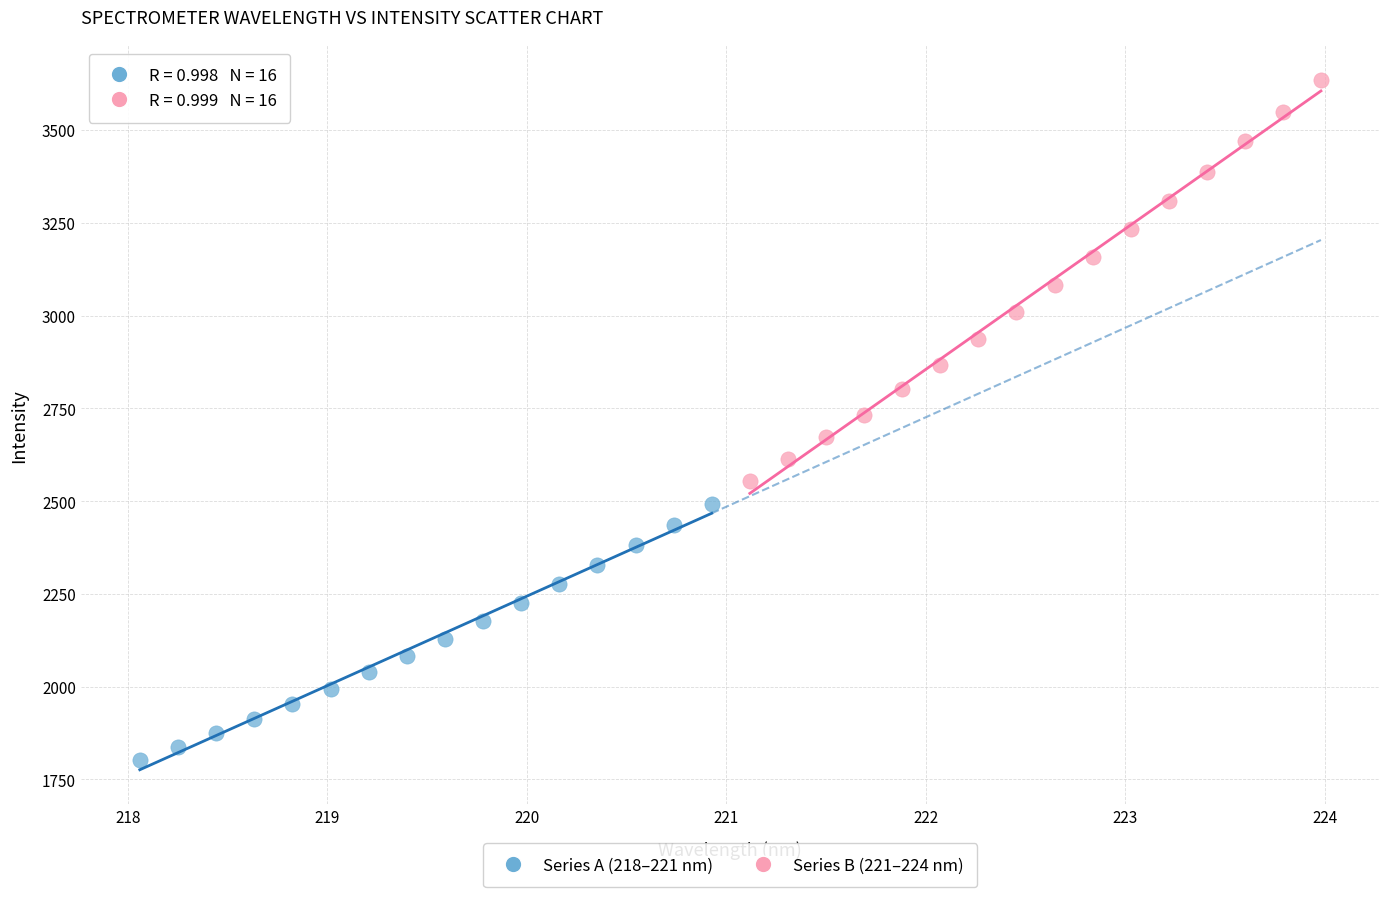

Which series contains the lowest Y value?

Series A (218–221 nm)